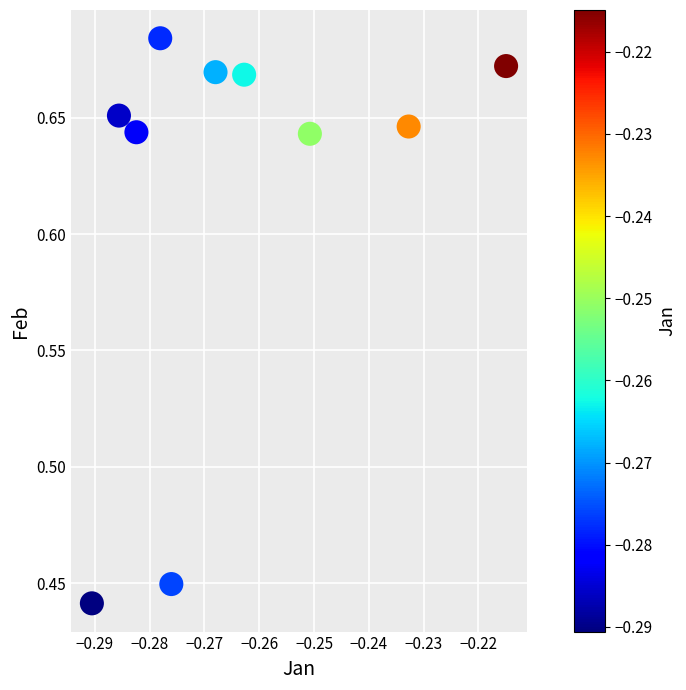

What is the average X value?

-0.3